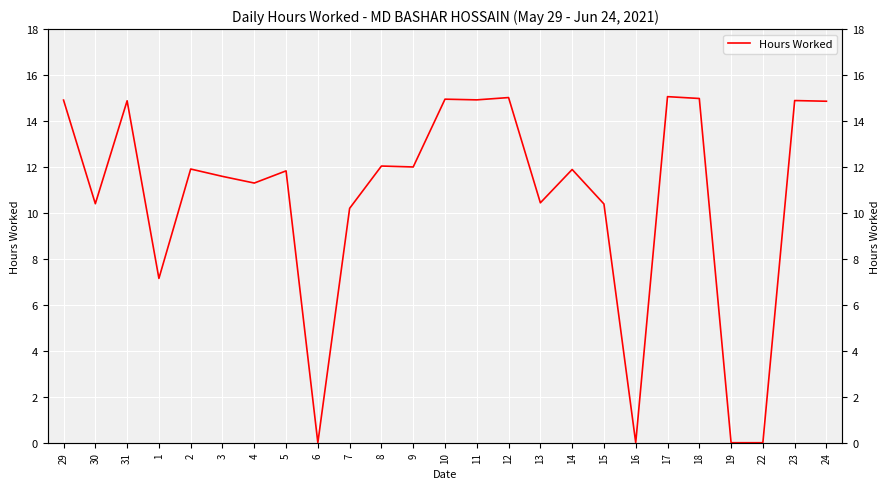

What is the sum of the values at 19 and 24?

14.9